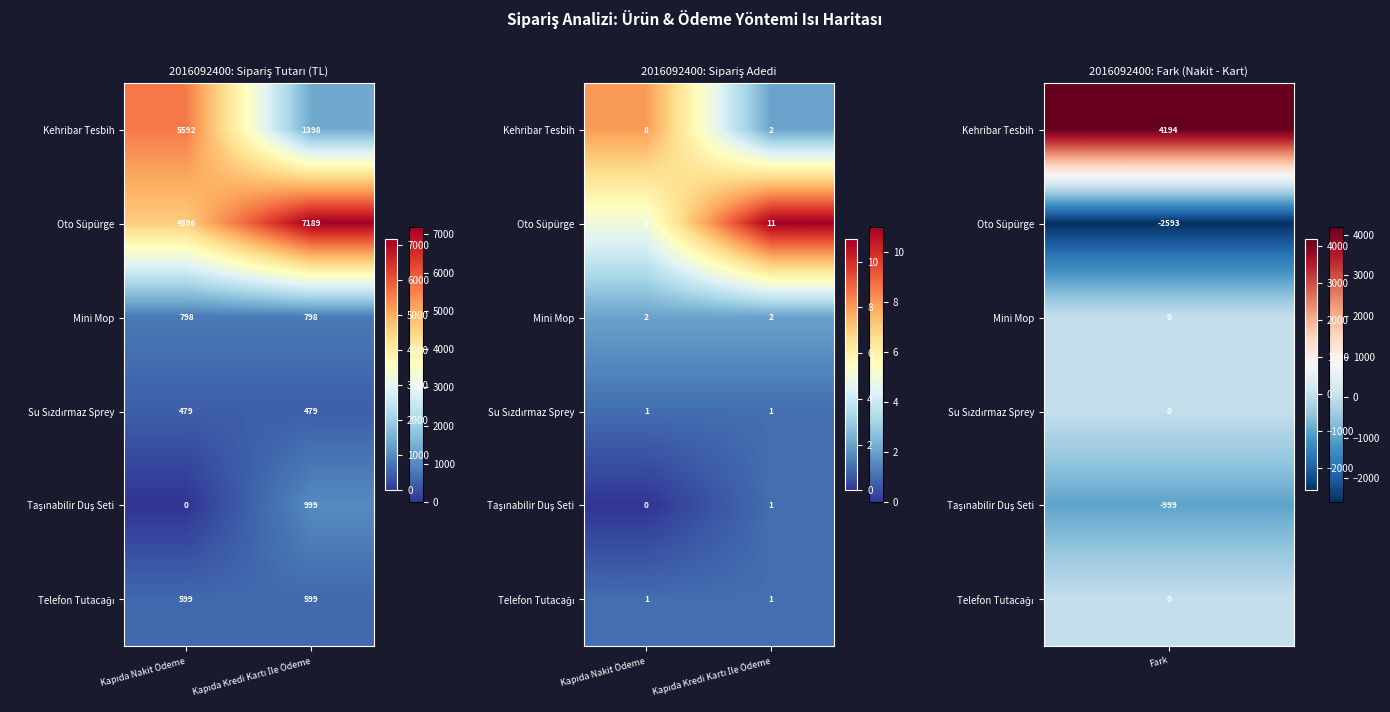

What is the minimum value for Kehribar Tesbih?

2